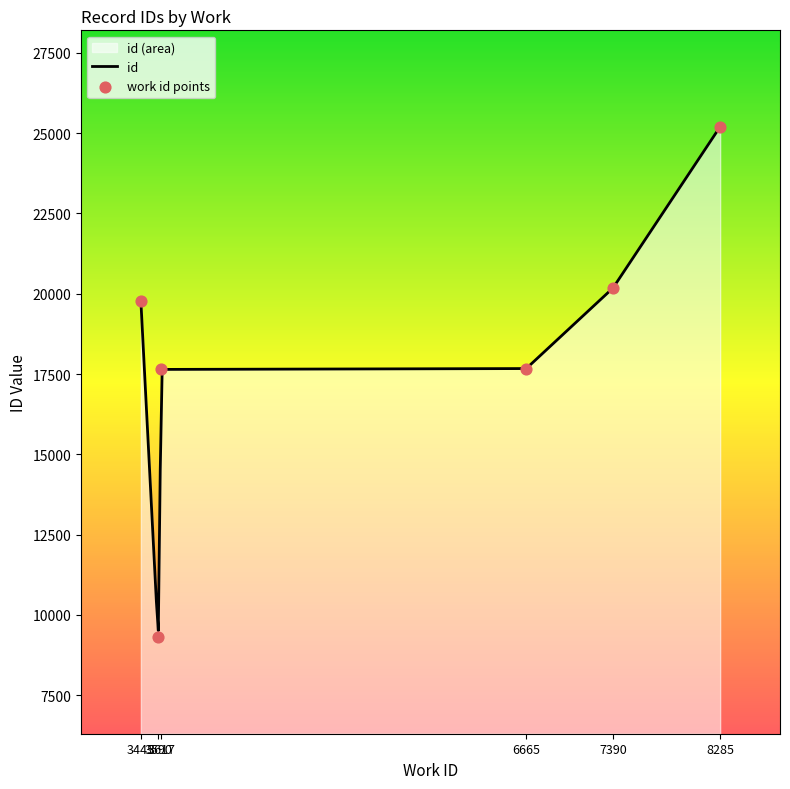

Approximately how many times larger is the value at 6665 compared to 3445?

0.9